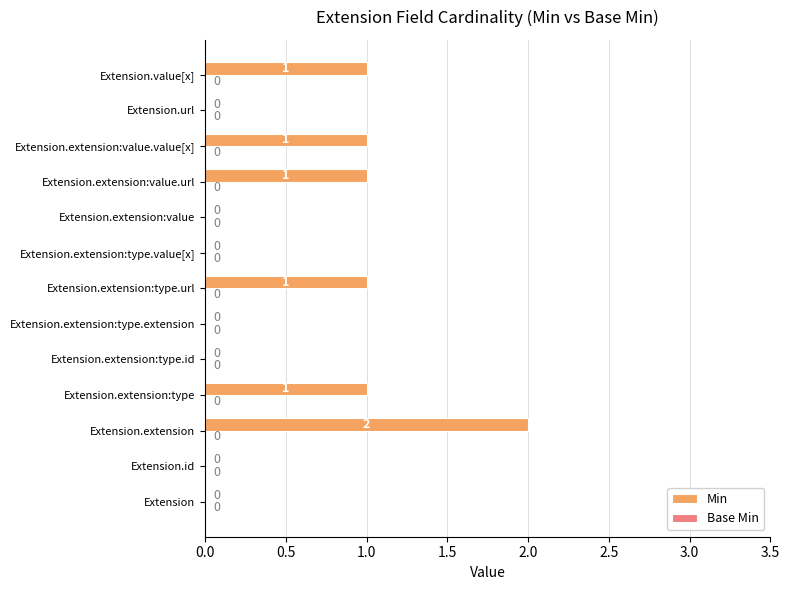

The value at Extension.extension:type.id is 0. True or false?

True